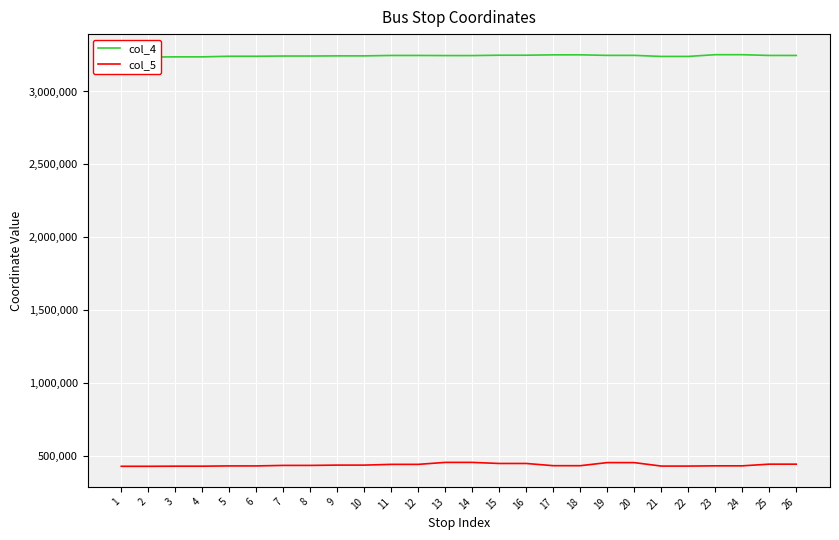

What value does the col_5 series have at 22?

430137